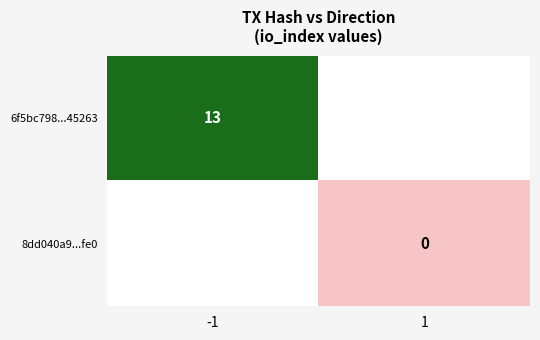

How many series are shown in this chart?

2